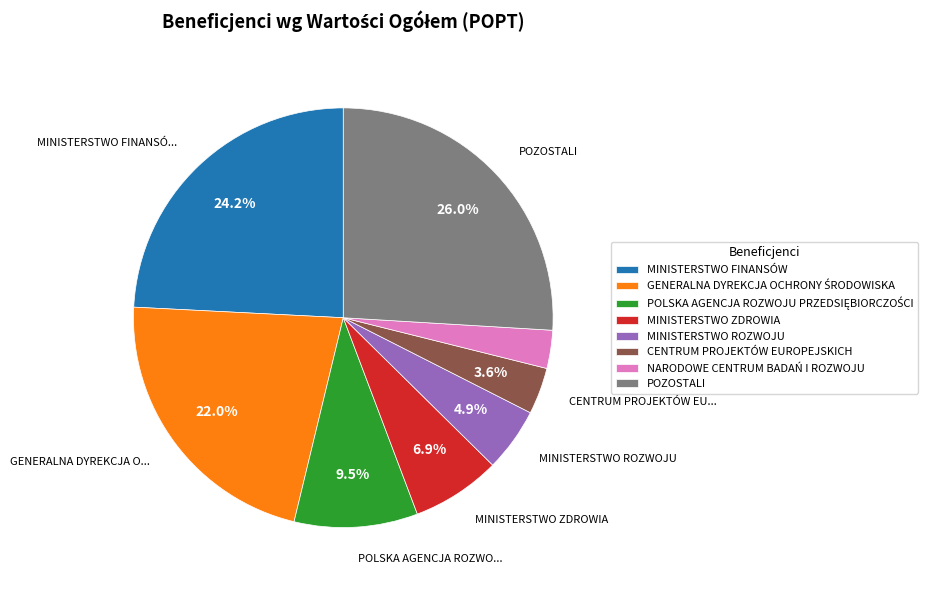

To the nearest percent, what portion does CENTRUM PROJEKTÓW EUROPEJSKICH represent?

4%